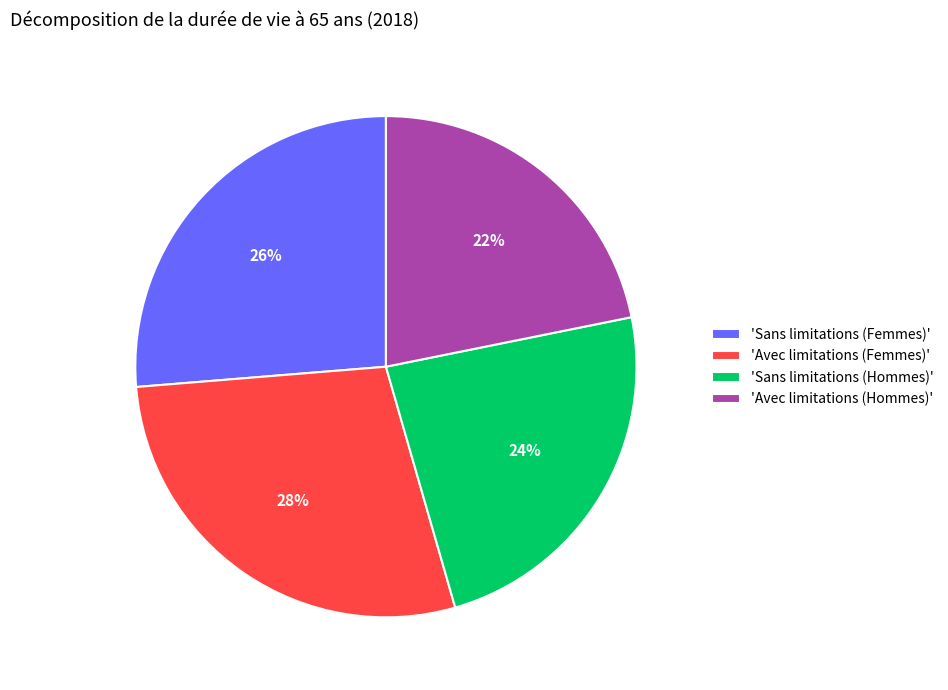

What is the largest slice in the pie chart?

'Avec limitations (Femmes)'